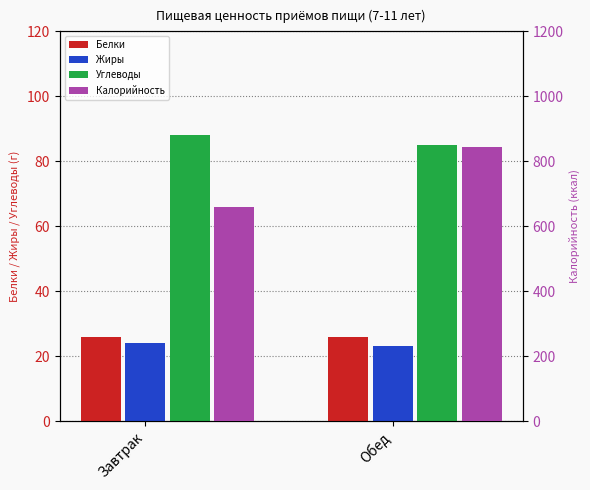

True or false: Белки has a value of 26 at Завтрак.

True